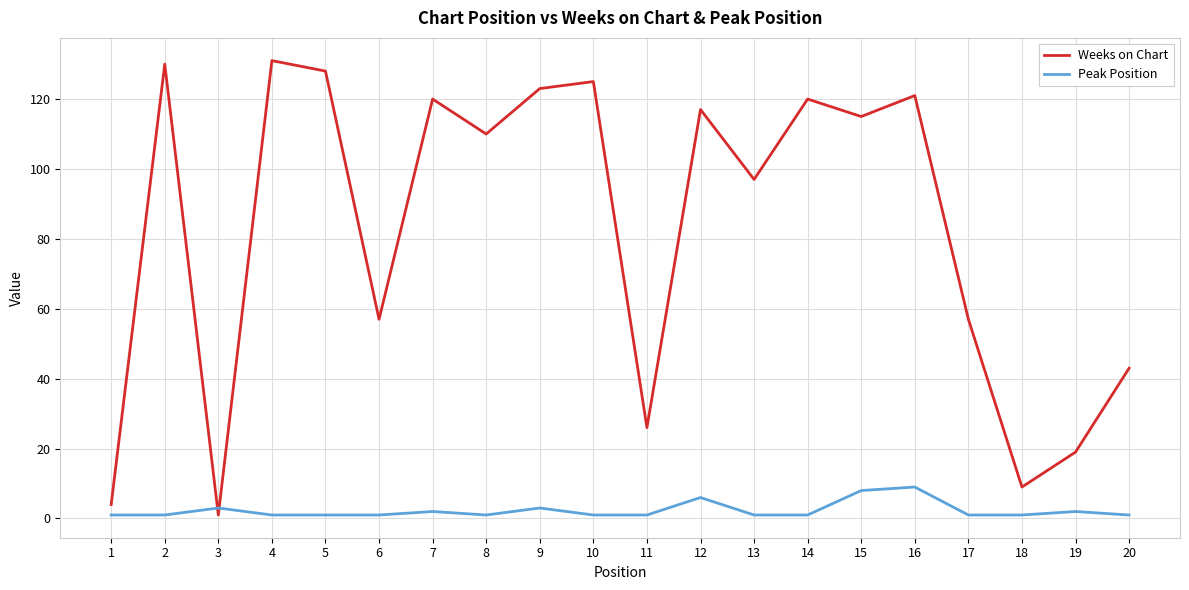

Reading left to right, transcribe all the data shown in this chart.

Weeks on Chart: 1=4	2=130	3=1	4=131	5=128	6=57	7=120	8=110	9=123	10=125	11=26	12=117	13=97	14=120	15=115	16=121	17=57	18=9	19=19	20=43
Peak Position: 1=1	2=1	3=3	4=1	5=1	6=1	7=2	8=1	9=3	10=1	11=1	12=6	13=1	14=1	15=8	16=9	17=1	18=1	19=2	20=1